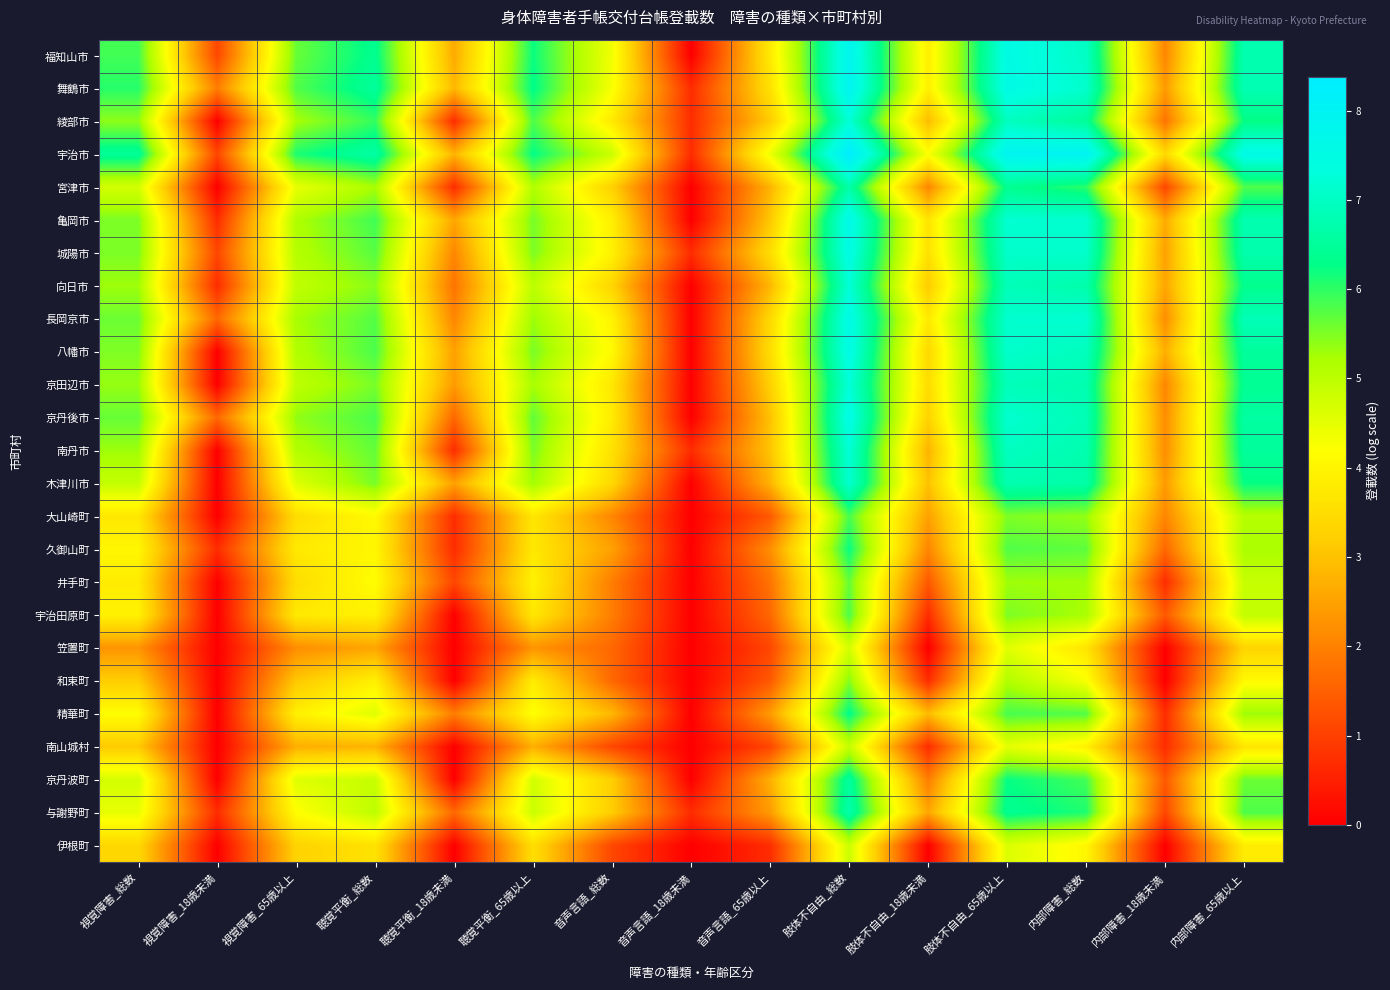

What is the total value across all series at 視覚障害_65歳以上?

111.4